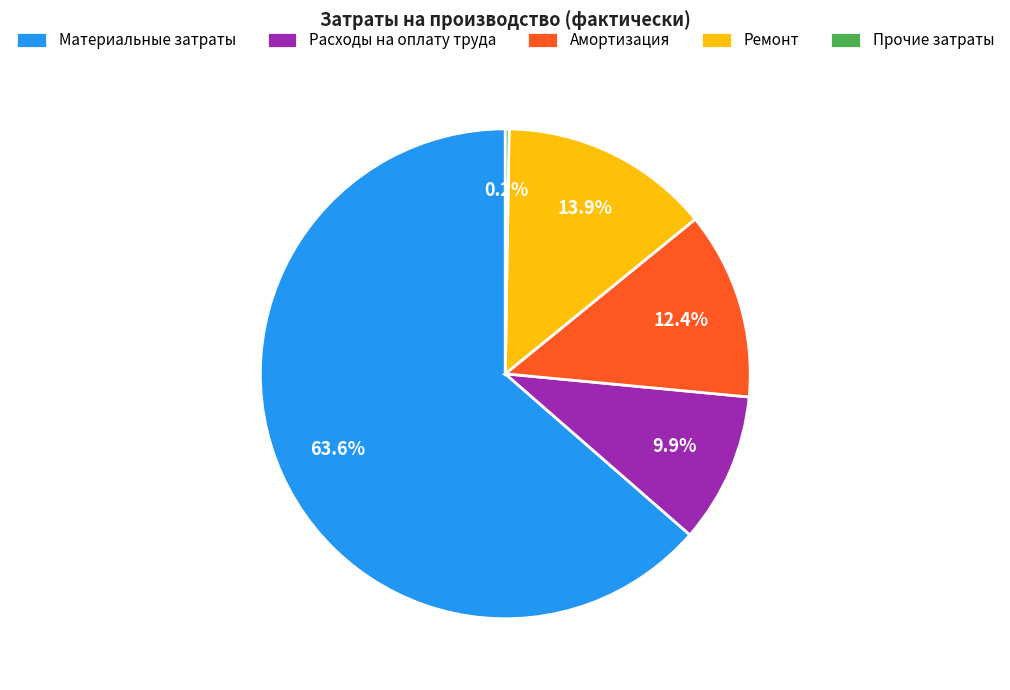

Which slice represents more than half of the pie?

Материальные затраты